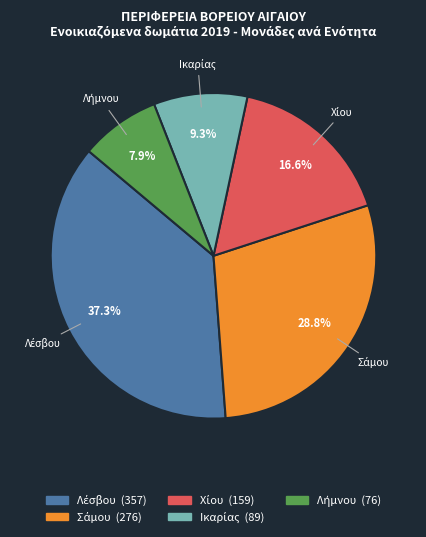

Does any single category account for the majority?

No